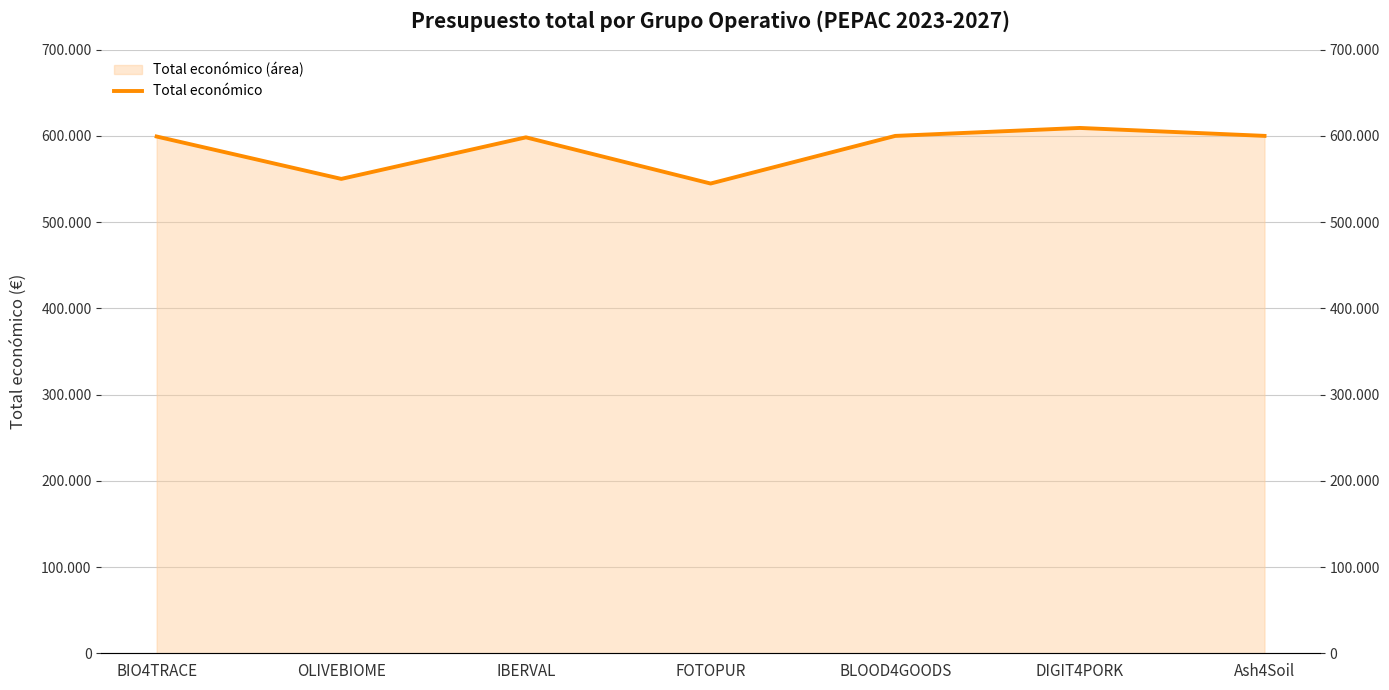

How many points are higher than both their immediate neighbors (excluding endpoints)?

2